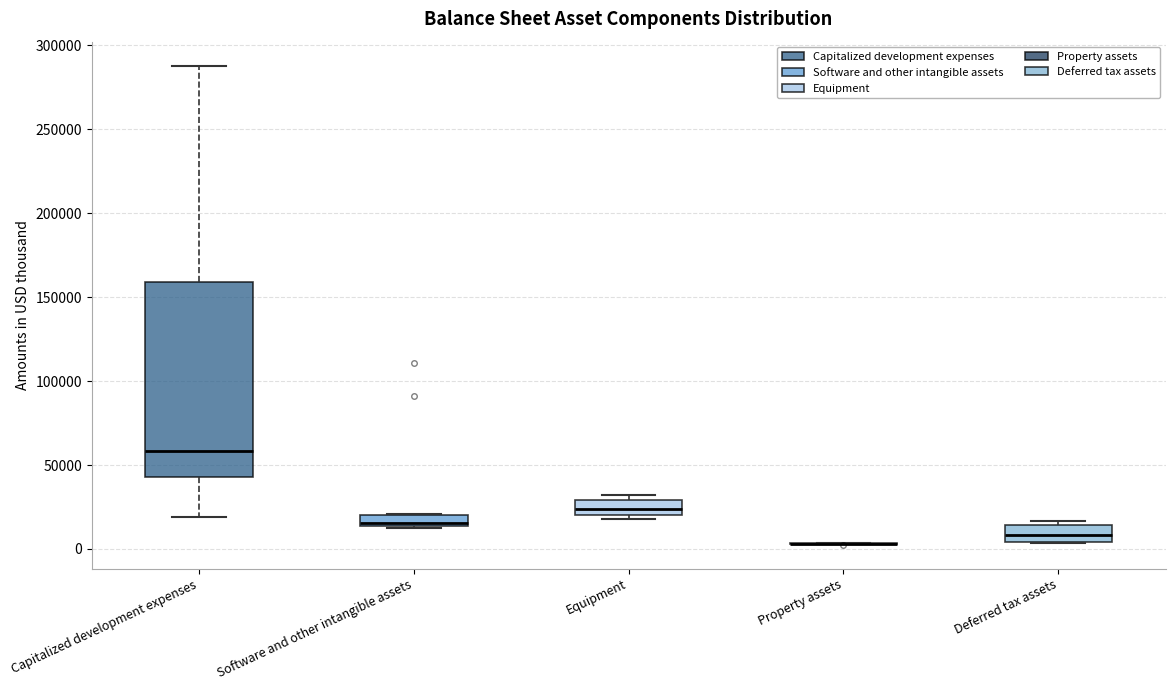

Where does the median line of the box for Capitalized development expenses sit on the y-axis? The values are not printed on the chart, so give them approximately, as read against the axis.

60000